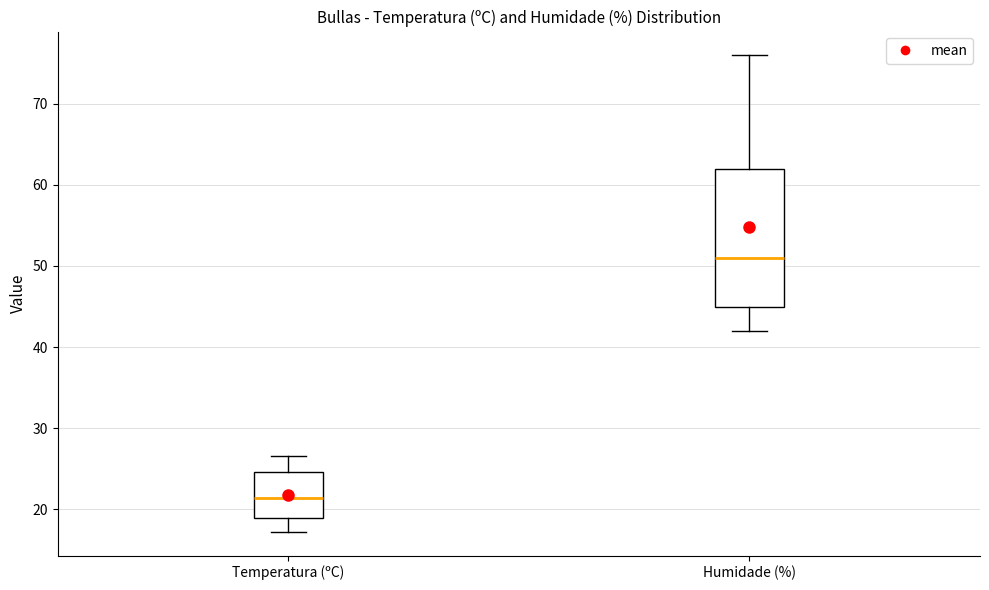

Reading left to right, transcribe this box plot: for each box, give where its median line is, the range the box spans, and where its two whiskers end, as read against the y-axis. The values are not printed on the chart, so give them approximately, as read against the axis.

Temperatura (ºC): median 21, box 19 to 25, whiskers 17 to 27
Humidade (%): median 51, box 45 to 62, whiskers 42 to 76